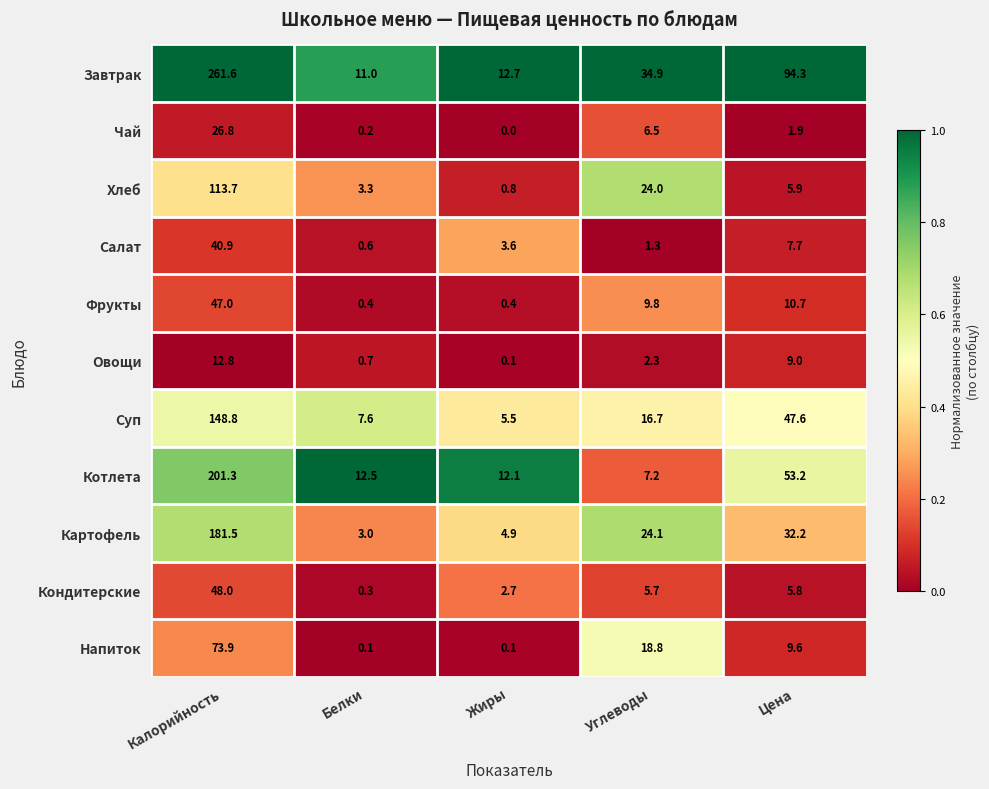

At how many categories does at least one series exceed 0?

5